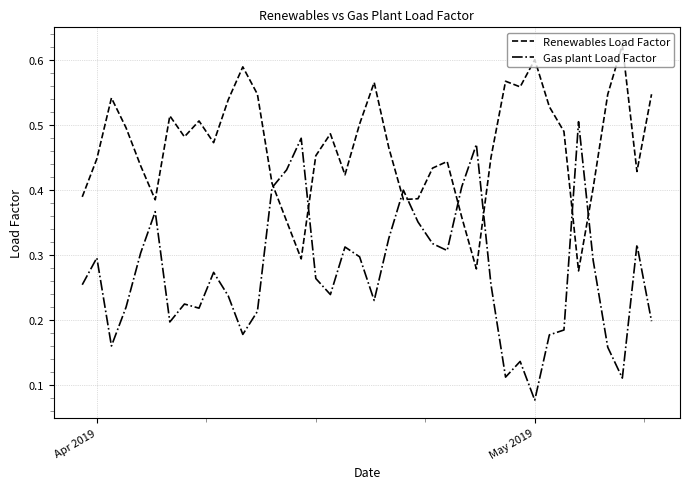

What are all the series names shown in the legend?

Renewables Load Factor, Gas plant Load Factor